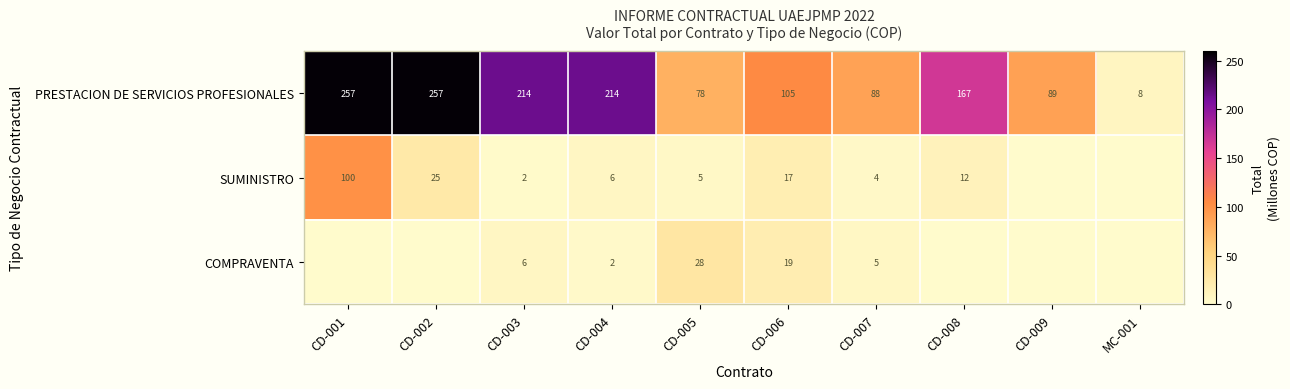

What is the spread (max minus min) of values at CD-007?

84